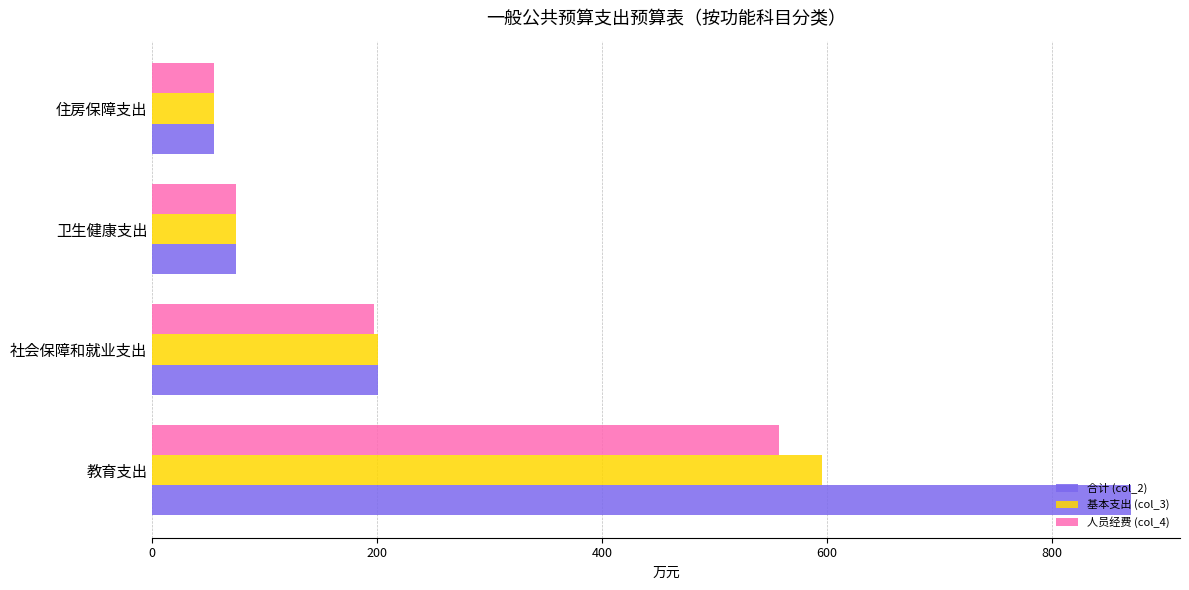

Rank the categories by 基本支出 (col_3) value from lowest to highest.

住房保障支出, 卫生健康支出, 社会保障和就业支出, 教育支出